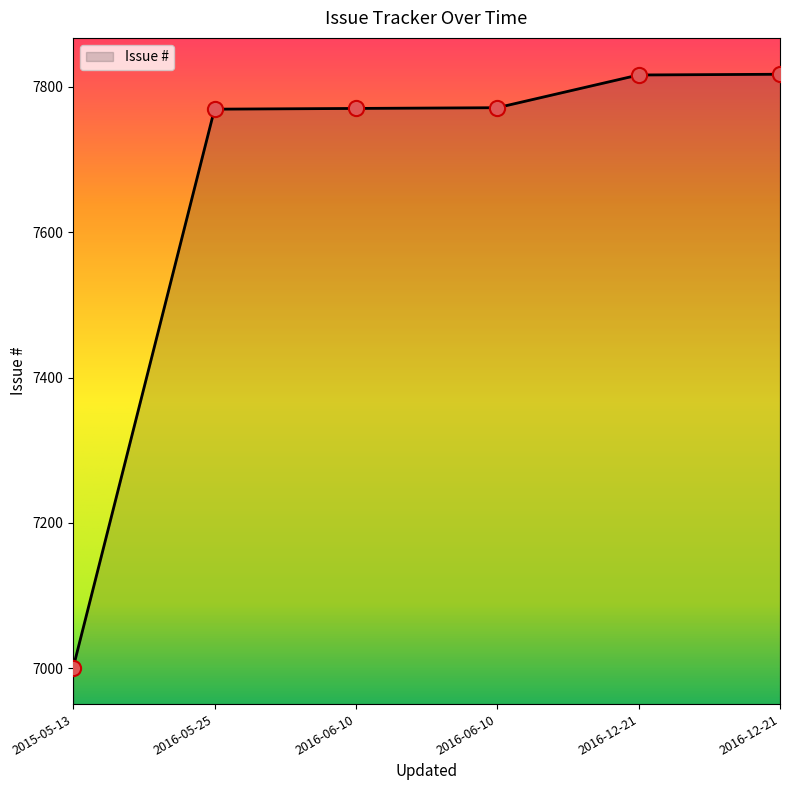

How many values are below 7771?

3